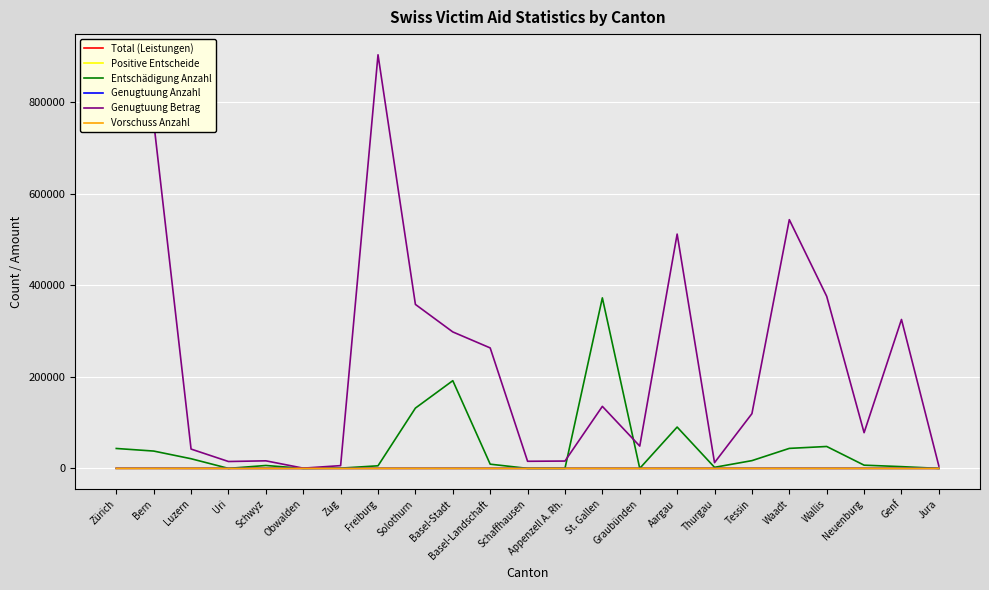

Which series changed the most between Freiburg and St. Gallen?

Genugtuung Betrag